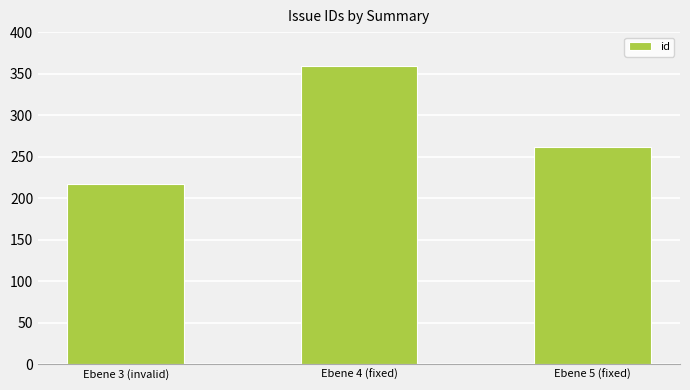

What is the smallest value displayed?

217